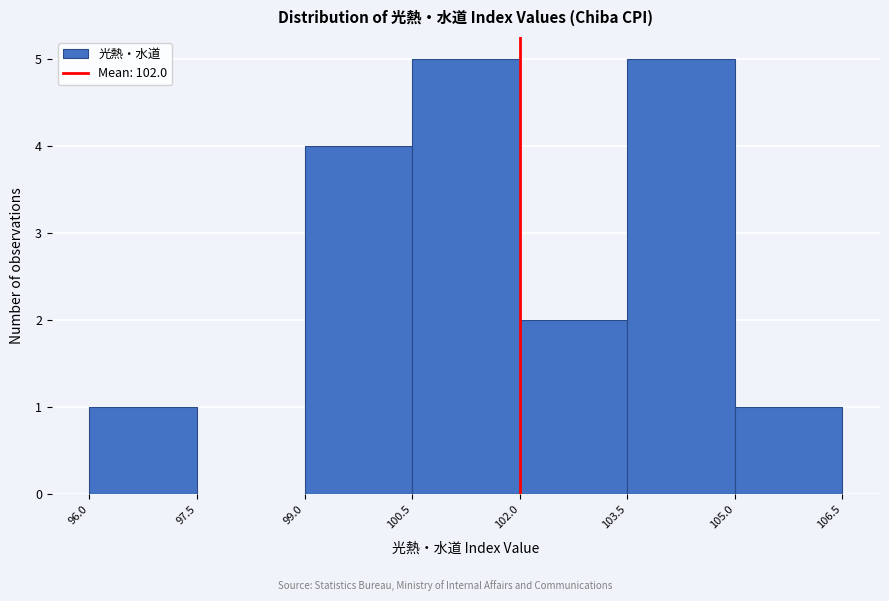

Reading left to right, transcribe this chart: for each bar, give the range it covers on the x-axis and its height. The values are not printed on the chart, so give them approximately, as read against the axis.

96.0 to 97.5: 1
97.5 to 99.0: 0
99.0 to 100.5: 4
100.5 to 102.0: 5
102.0 to 103.5: 2
103.5 to 105.0: 5
105.0 to 106.5: 1